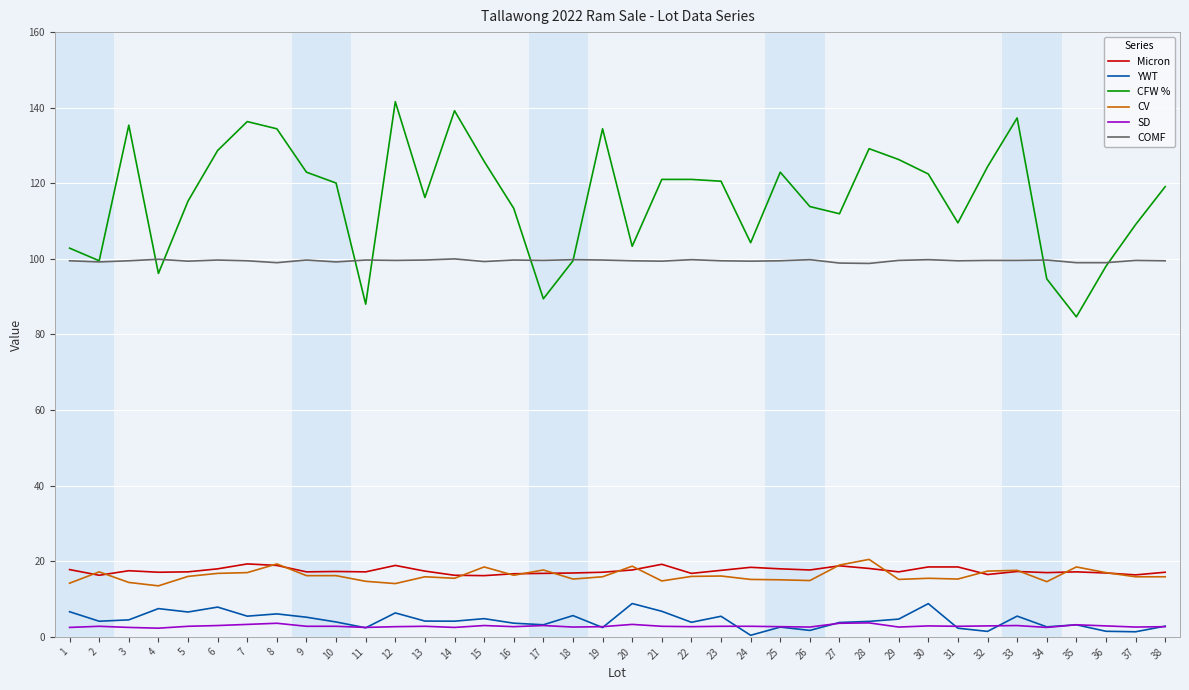

What is the sum of the SD values at 21 and 38?

5.5